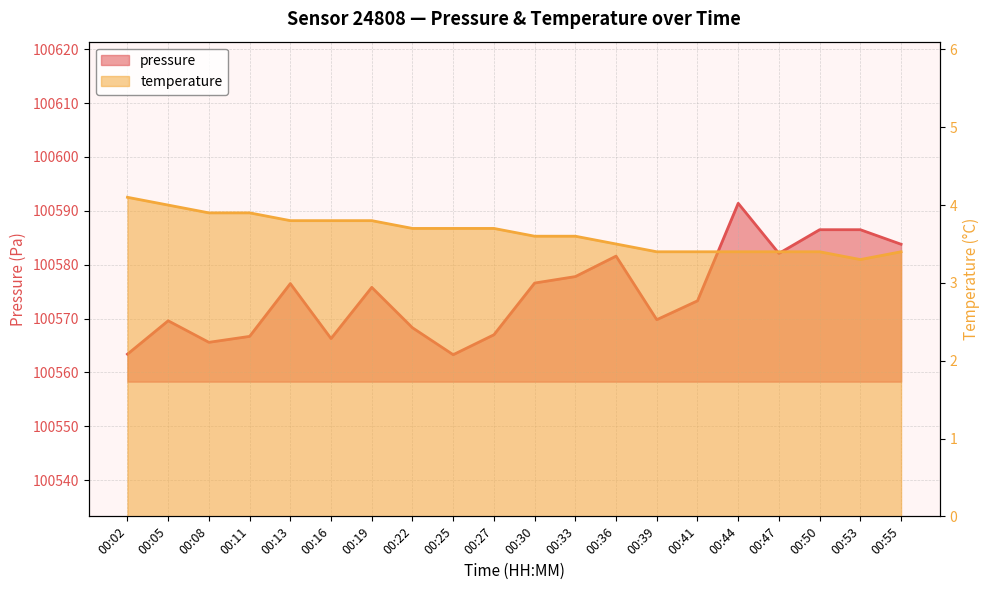

Which label corresponds to the largest value in the chart?

00:44